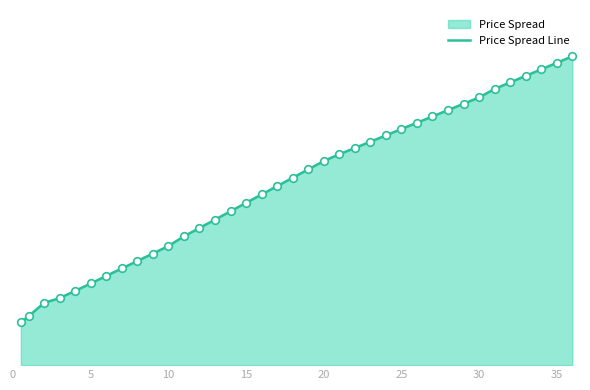

What is the change in value from 35 to 19?

+16.4